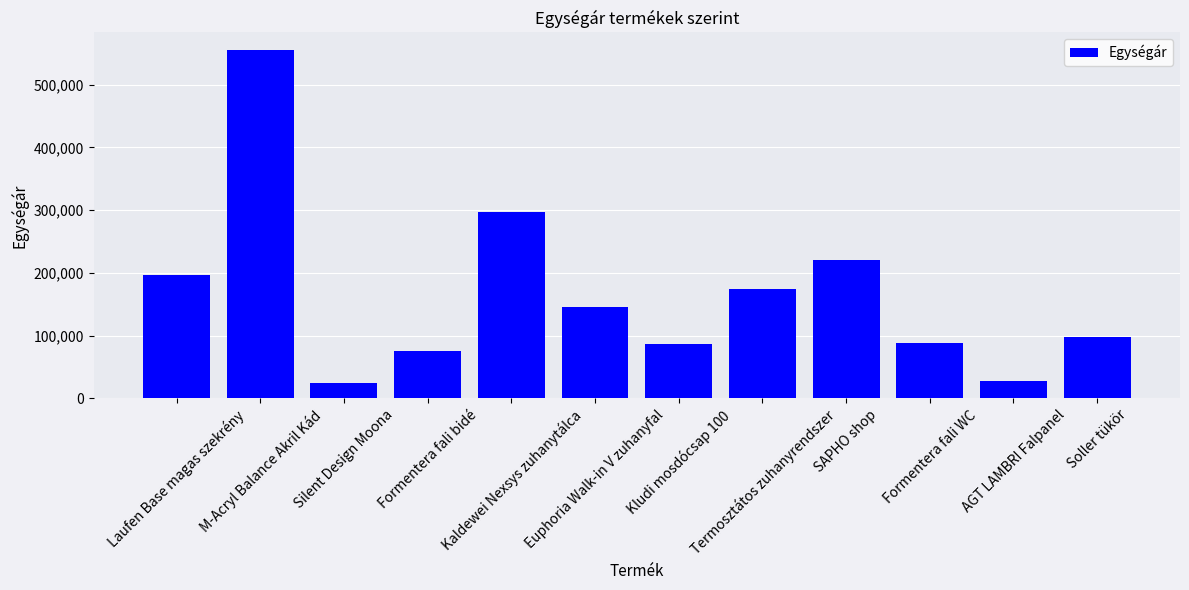

What is the greatest value displayed?

555750